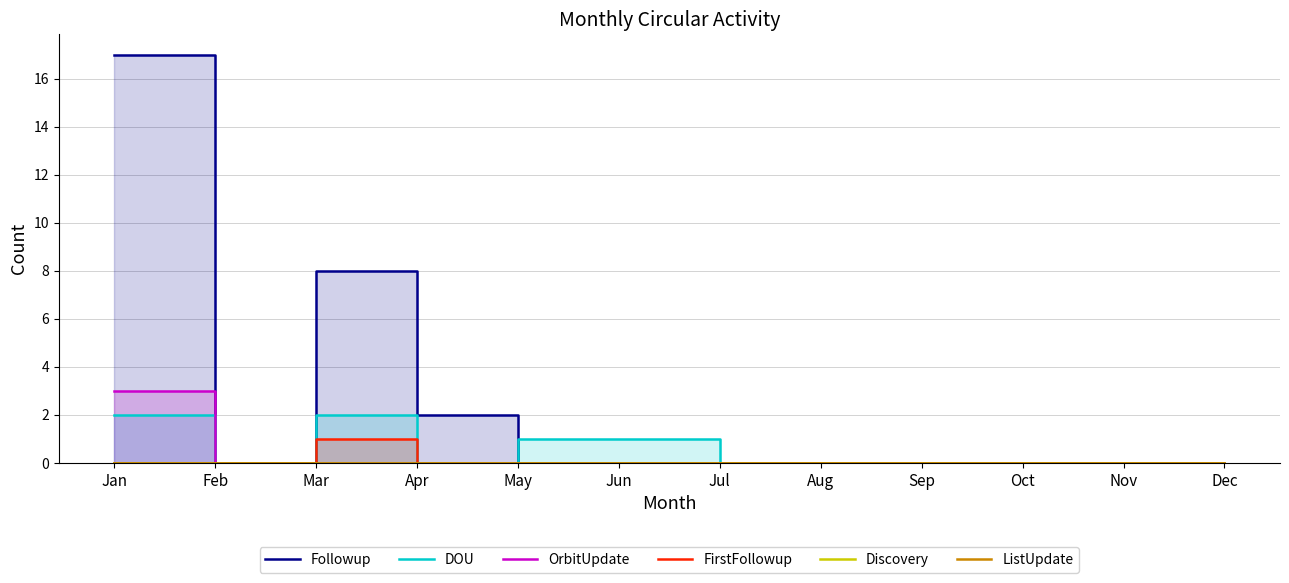

Reading left to right, what are all the values shown in this chart?

Followup: 17	0	8	2	0	0	0	0	0	0	0	0
DOU: 2	0	2	0	1	1	0	0	0	0	0	0
OrbitUpdate: 3	0	0	0	0	0	0	0	0	0	0	0
FirstFollowup: 0	0	1	0	0	0	0	0	0	0	0	0
Discovery: 0	0	0	0	0	0	0	0	0	0	0	0
ListUpdate: 0	0	0	0	0	0	0	0	0	0	0	0